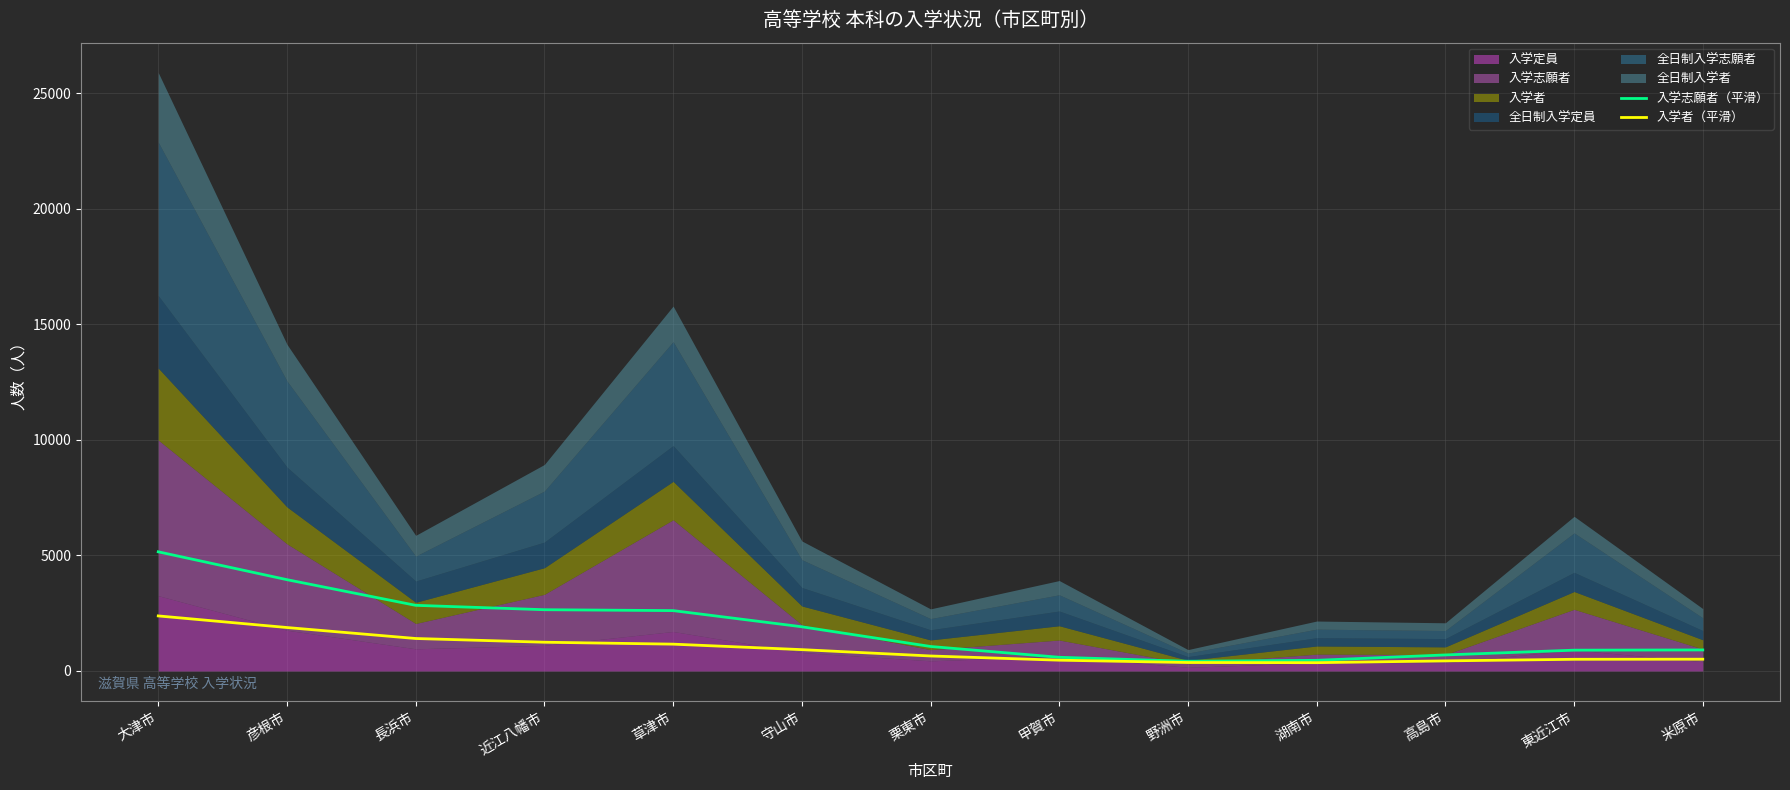

At which category does 入学者（平滑） reach its first local valley?

湖南市